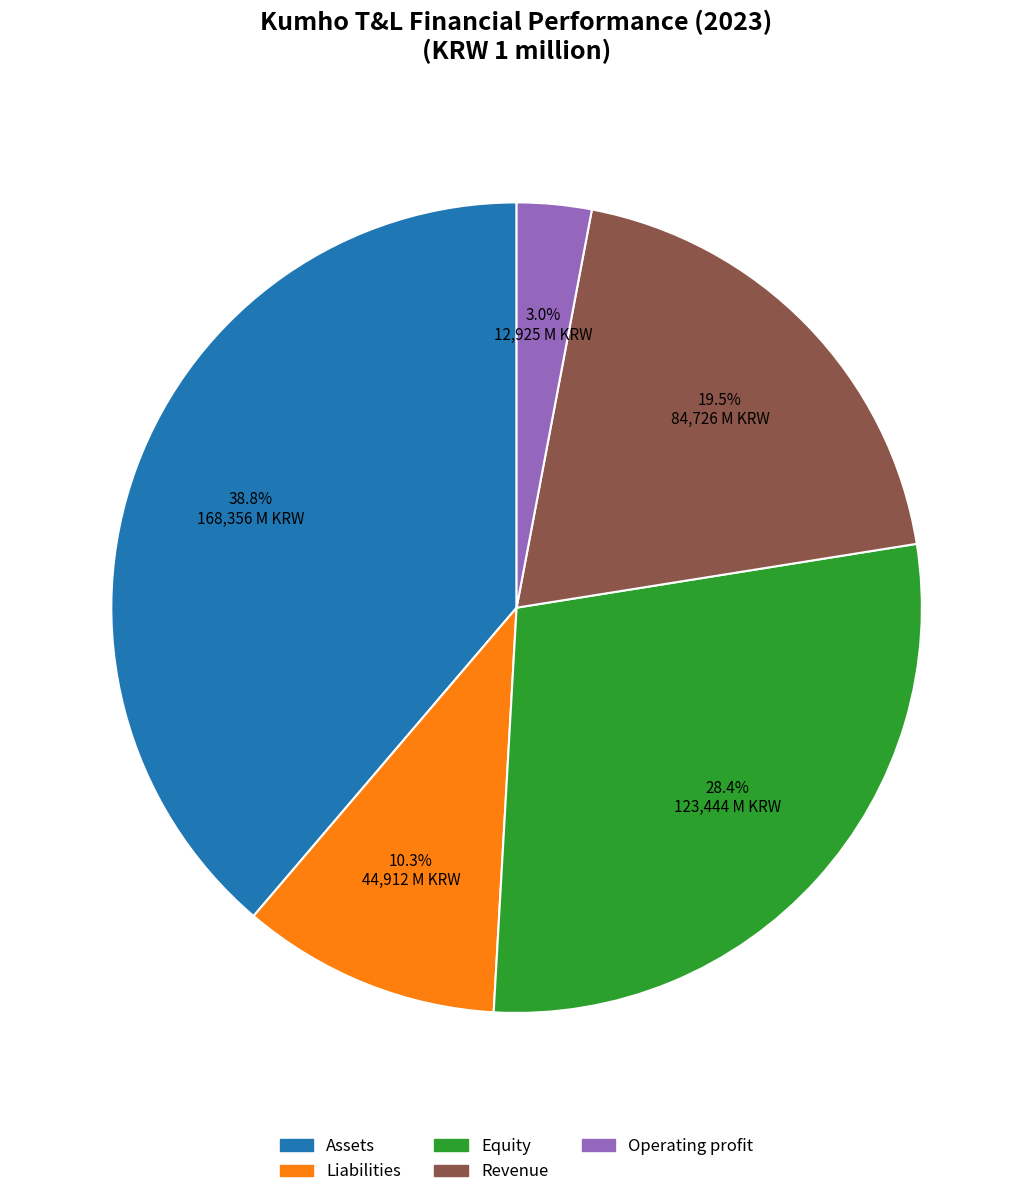

Rank the categories by value from highest to lowest.

Assets, Equity, Revenue, Liabilities, Operating profit